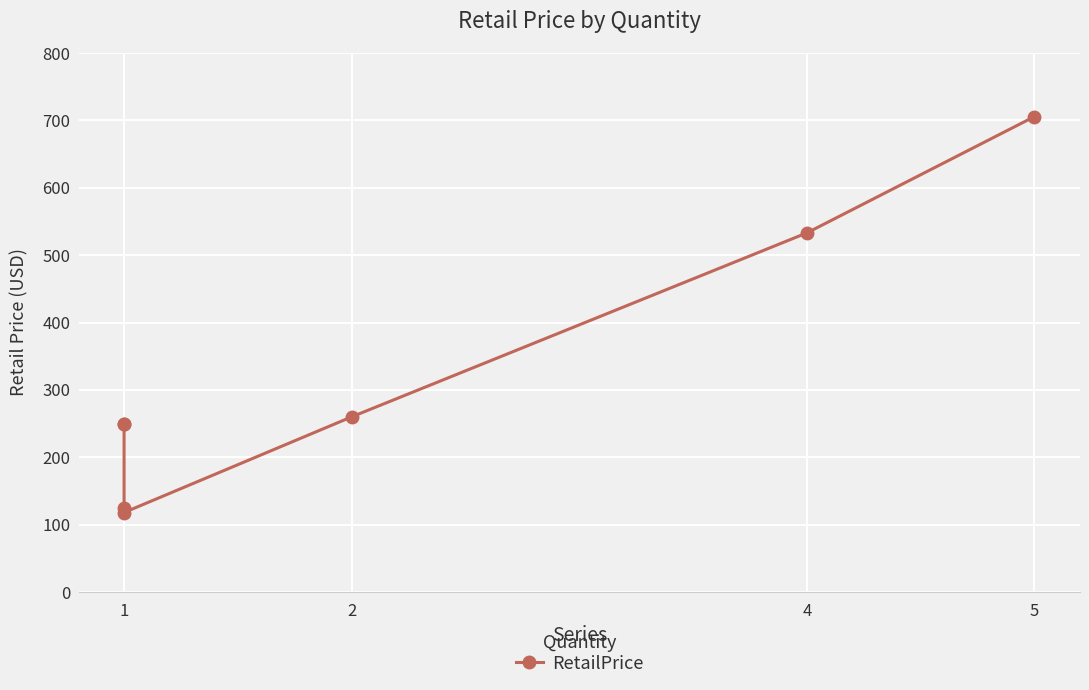

What value does the data have at 1?

250.0